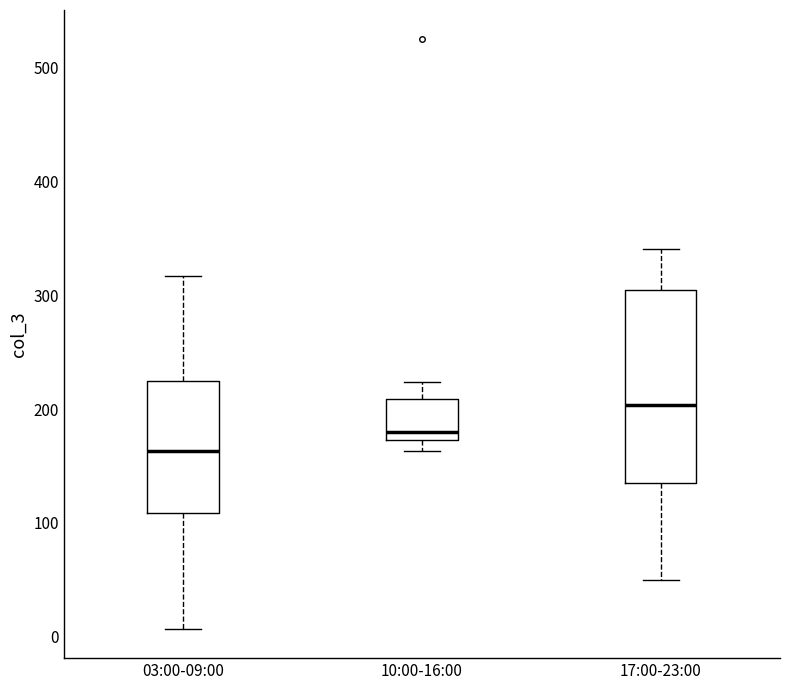

Which box is the tallest, from its lower edge to its upper edge?

17:00-23:00